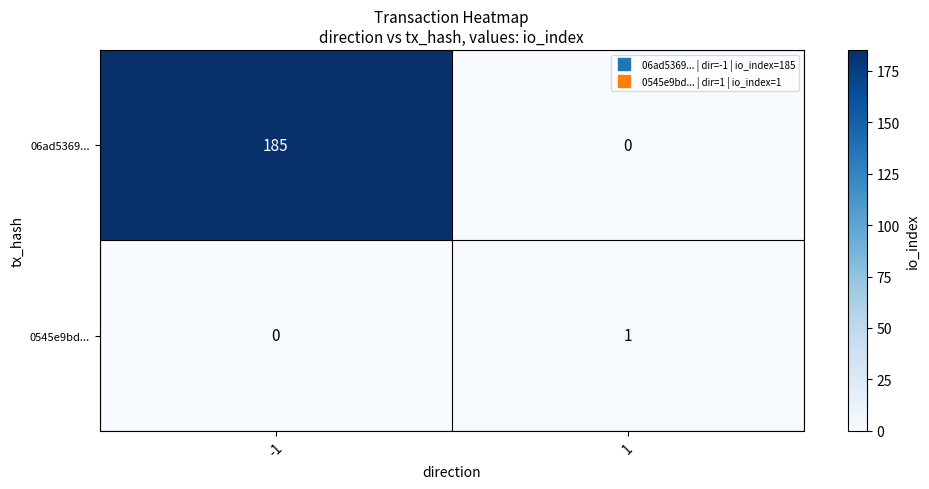

Which label corresponds to the largest value in the chart?

-1